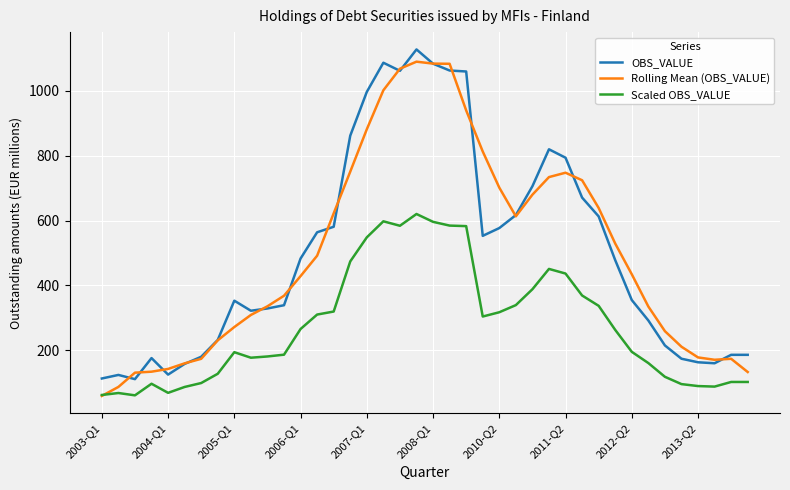

What is the greatest value displayed?

1128.0